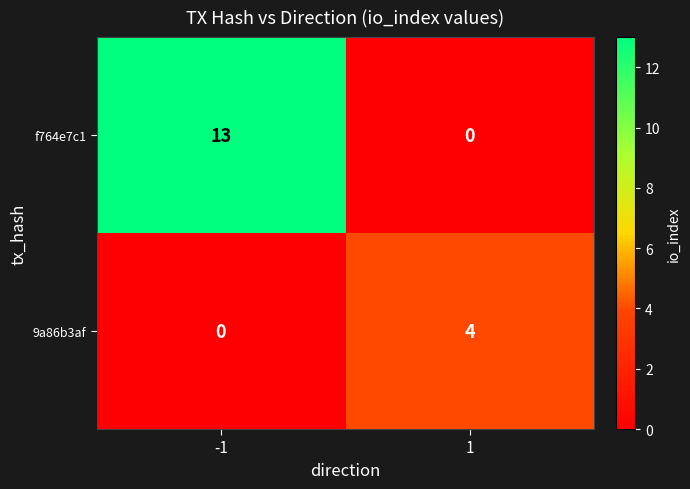

At -1, list the series in order from largest to smallest.

f764e7c1, 9a86b3af